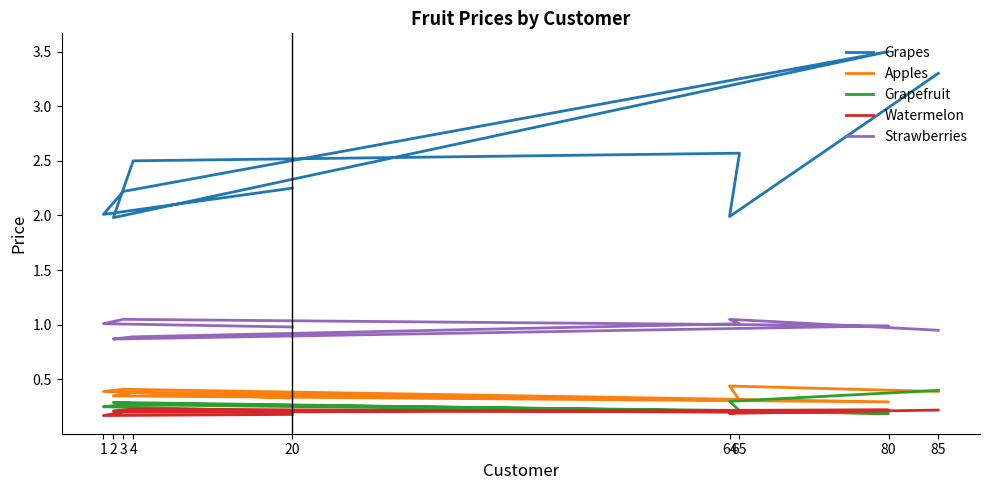

What is the sum of the Apples values at 2 and 65?

0.7